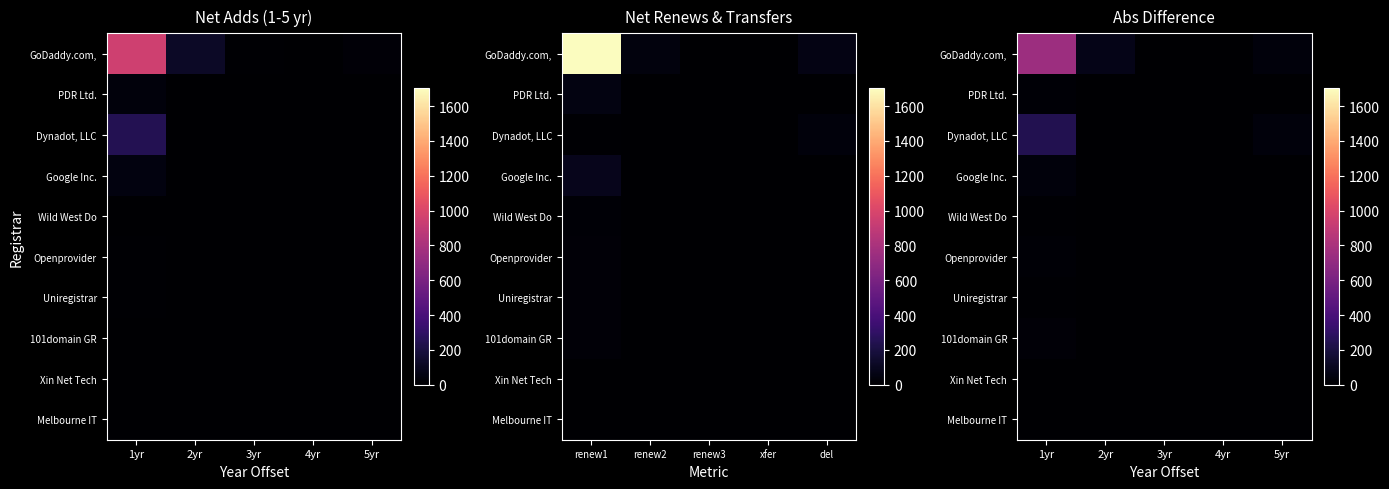

How many values in Uniregistrar are above zero?

2